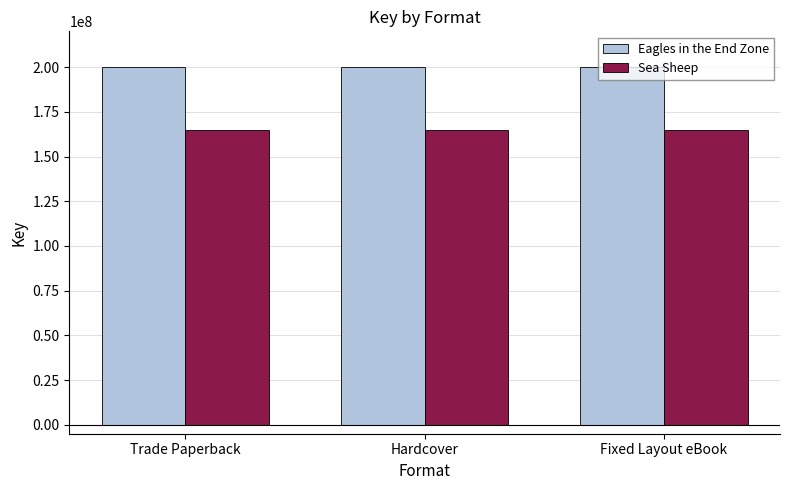

Read the Eagles in the End Zone value at Trade Paperback.

199777411